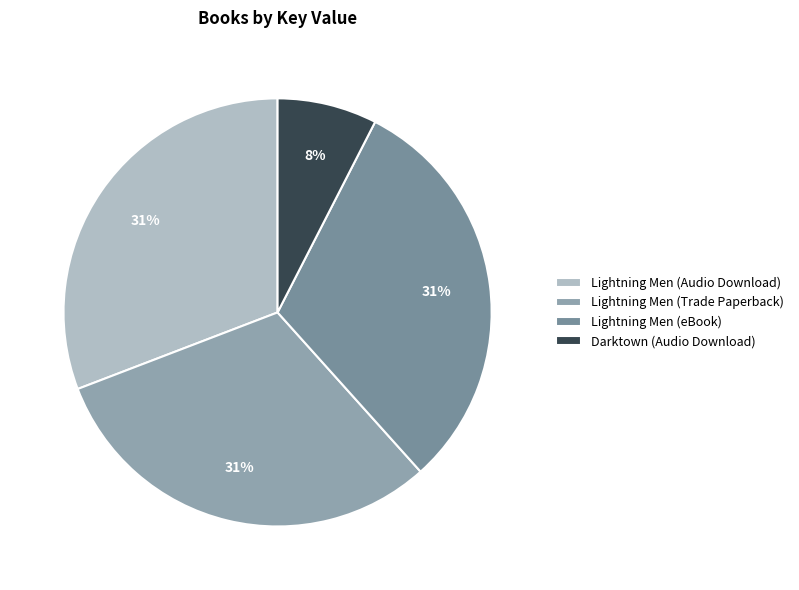

What percentage do Lightning Men (Trade Paperback) and Darktown (Audio Download) together represent?

38.4%